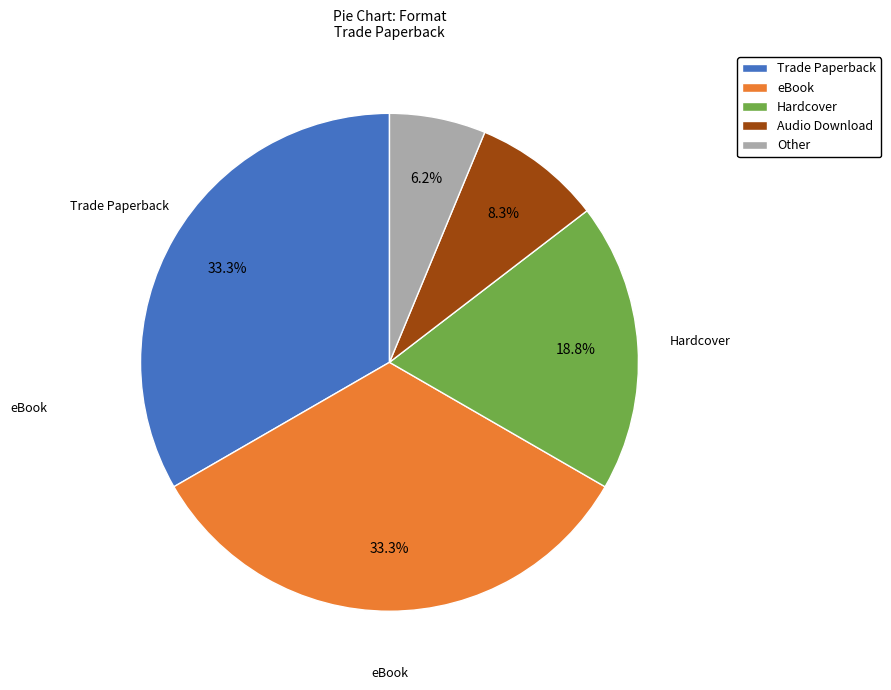

Between eBook and Audio Download, which is larger?

eBook